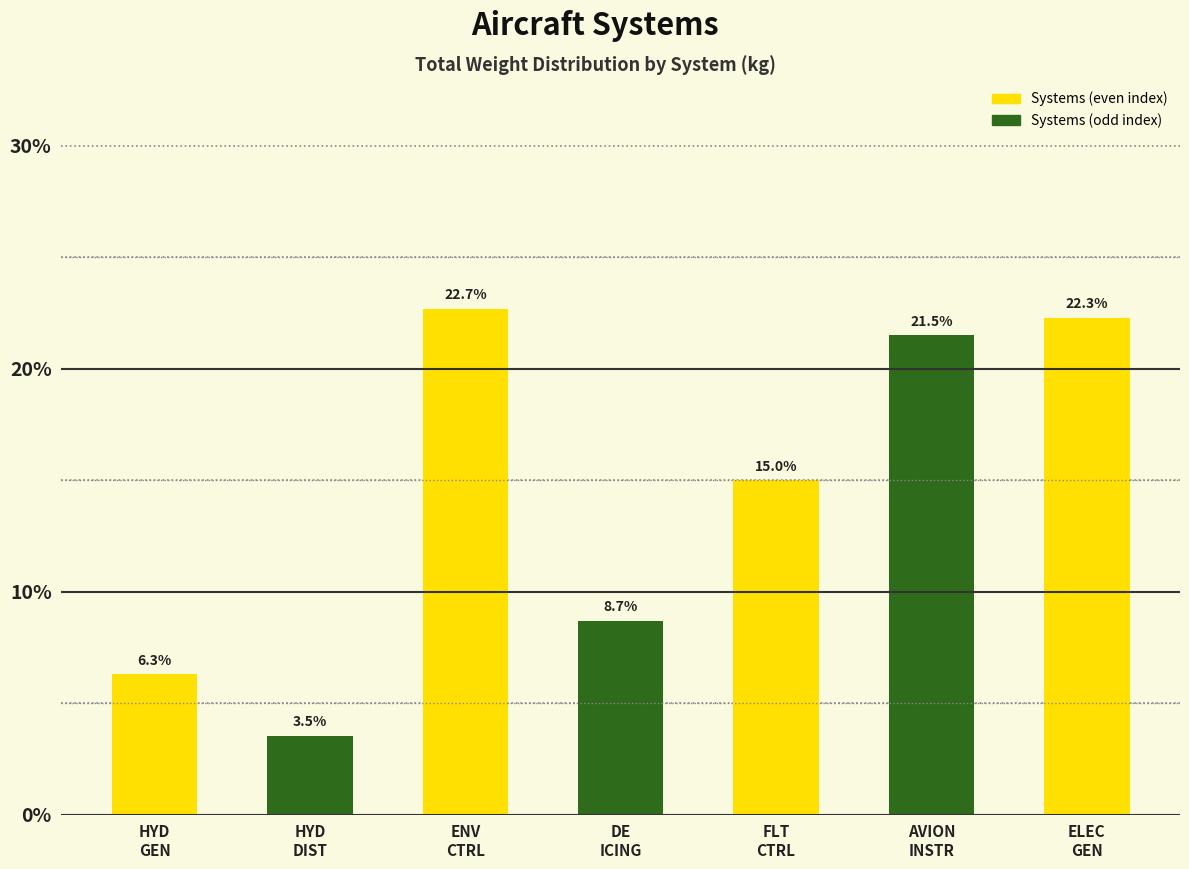

Reading left to right, transcribe all the data shown in this chart.

6.3	3.5	22.7	8.7	15.0	21.5	22.3